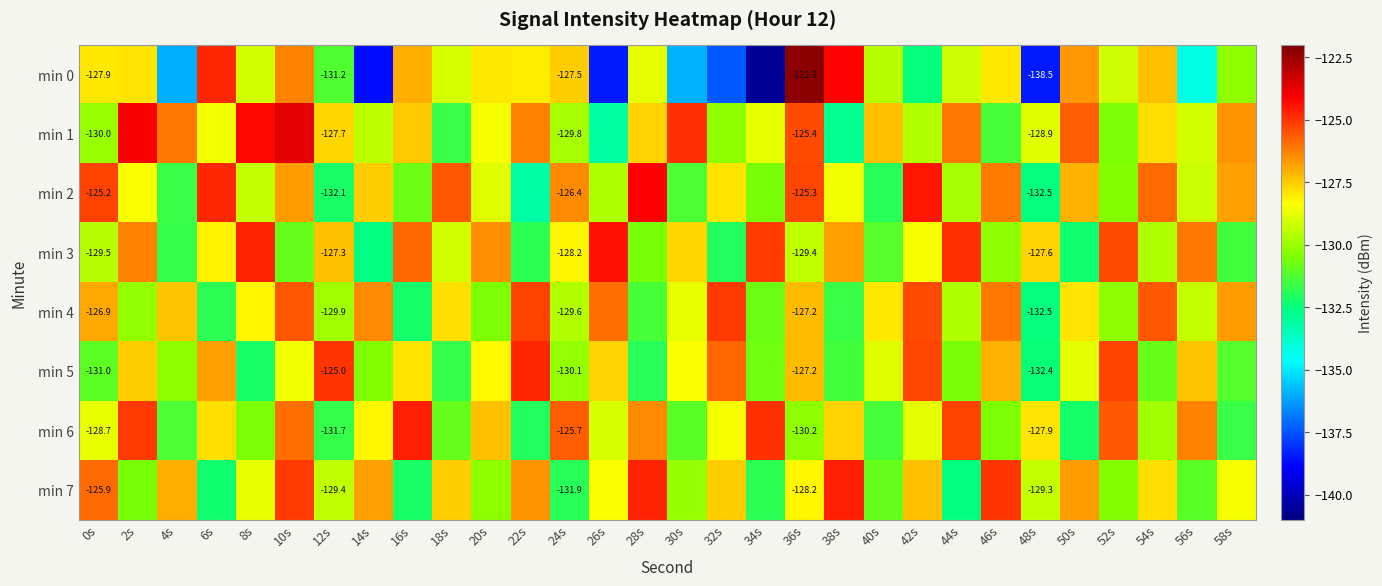

How many values in the min 2 series exceed -128?

14